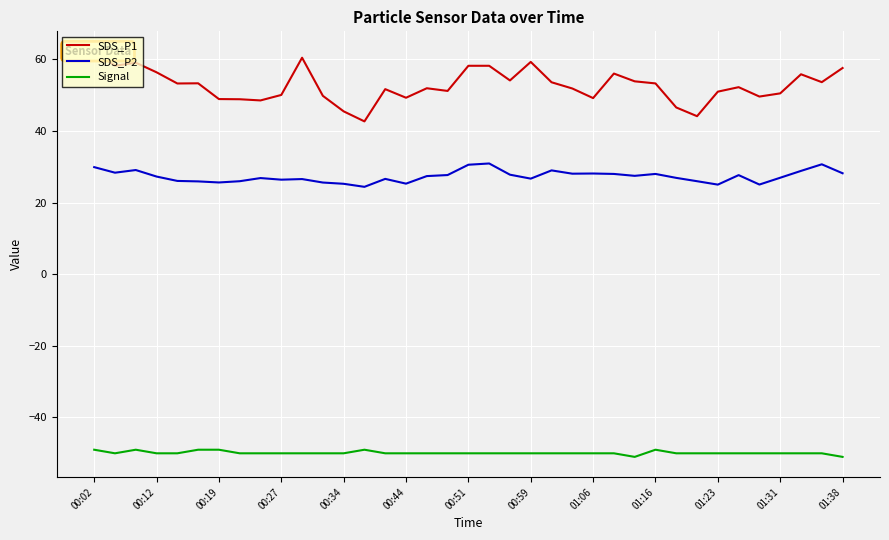

How many lines are shown in the chart?

3